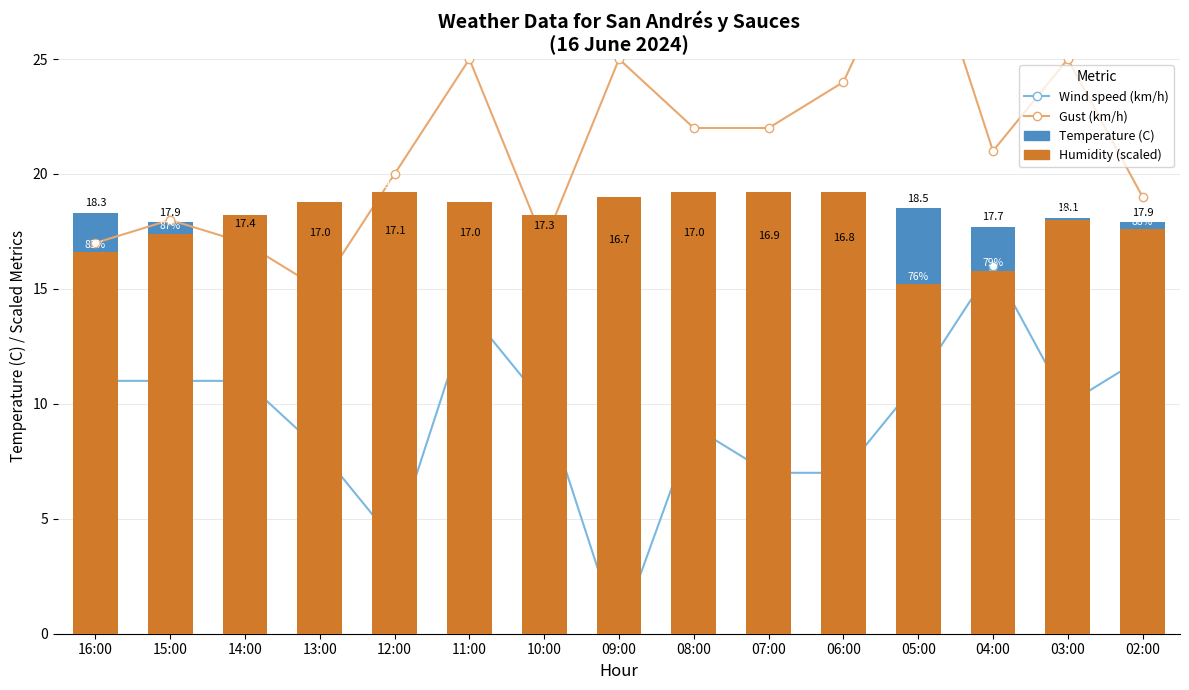

At 14:00, list the series in order from smallest to largest.

Wind speed (km/h), Gust (km/h), Temperature (C), Humidity (scaled)